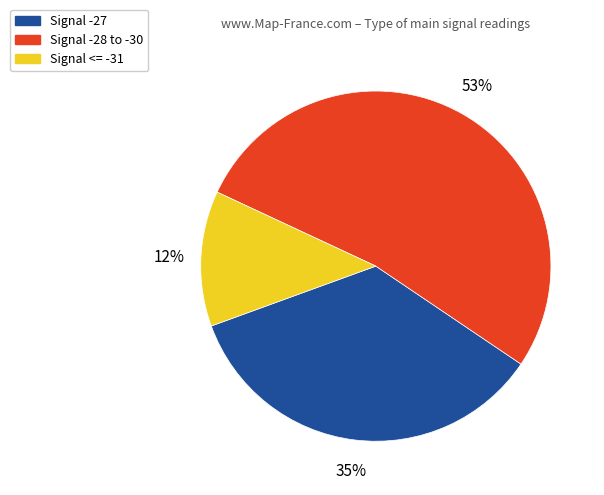

How many segments does this pie chart have?

3